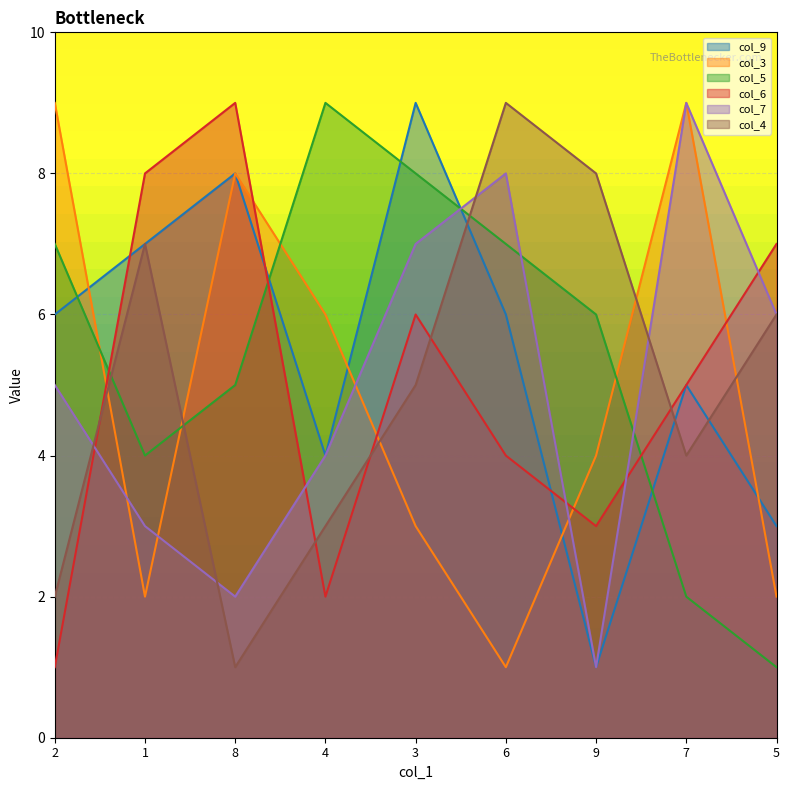

At how many categories does at least one series exceed 2?

9